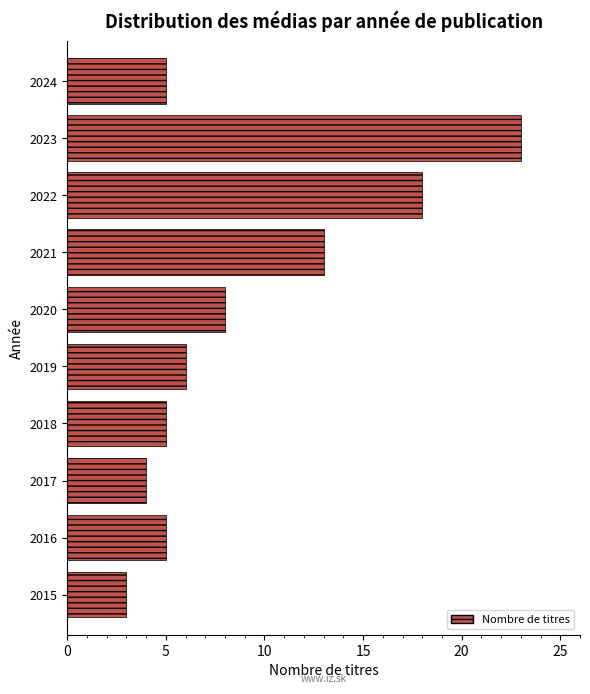

Reading bottom to top, list all the values displayed in this chart.

2015=3	2016=5	2017=4	2018=5	2019=6	2020=8	2021=13	2022=18	2023=23	2024=5